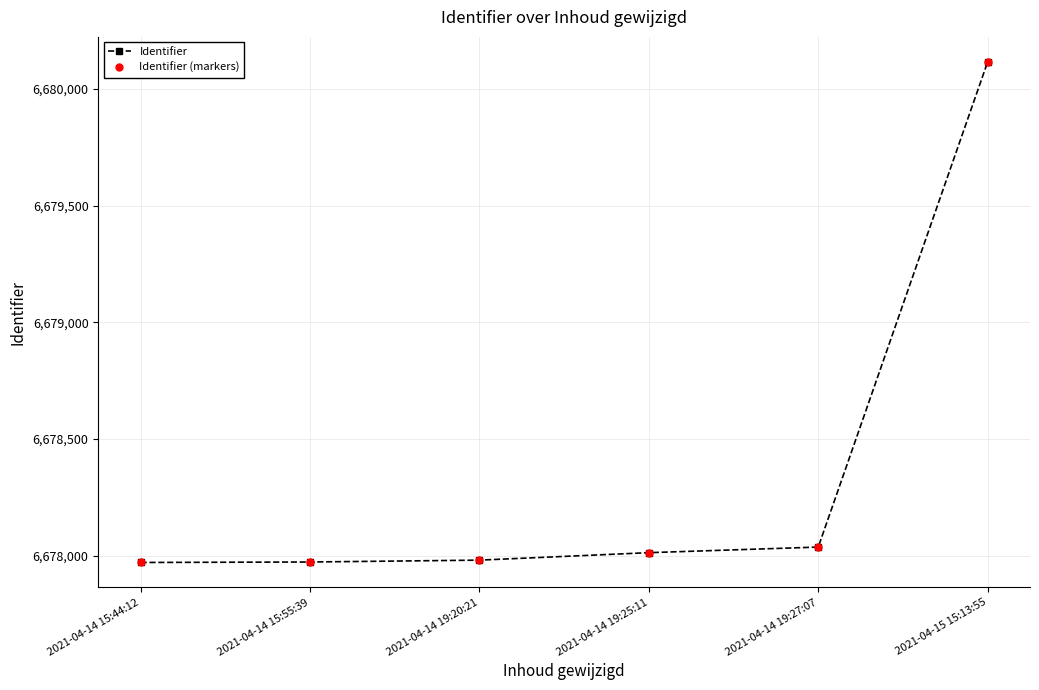

Reading left to right, transcribe all the data shown in this chart.

Identifier: 2021-04-14 15:44:12=6677971	2021-04-14 15:55:39=6677973	2021-04-14 19:20:21=6677981	2021-04-14 19:25:11=6678013	2021-04-14 19:27:07=6678037	2021-04-15 15:13:55=6680116
Identifier (markers): 2021-04-14 15:44:12=6677971	2021-04-14 15:55:39=6677973	2021-04-14 19:20:21=6677981	2021-04-14 19:25:11=6678013	2021-04-14 19:27:07=6678037	2021-04-15 15:13:55=6680116